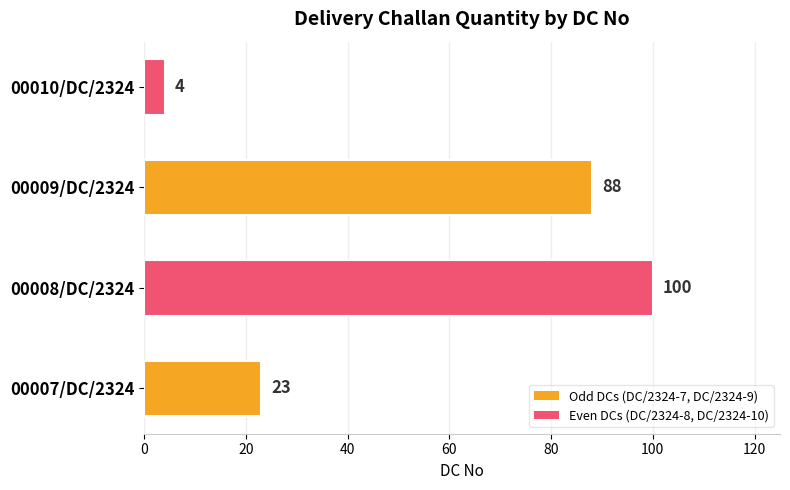

Rank the categories by value from highest to lowest.

00008/DC/2324, 00009/DC/2324, 00007/DC/2324, 00010/DC/2324